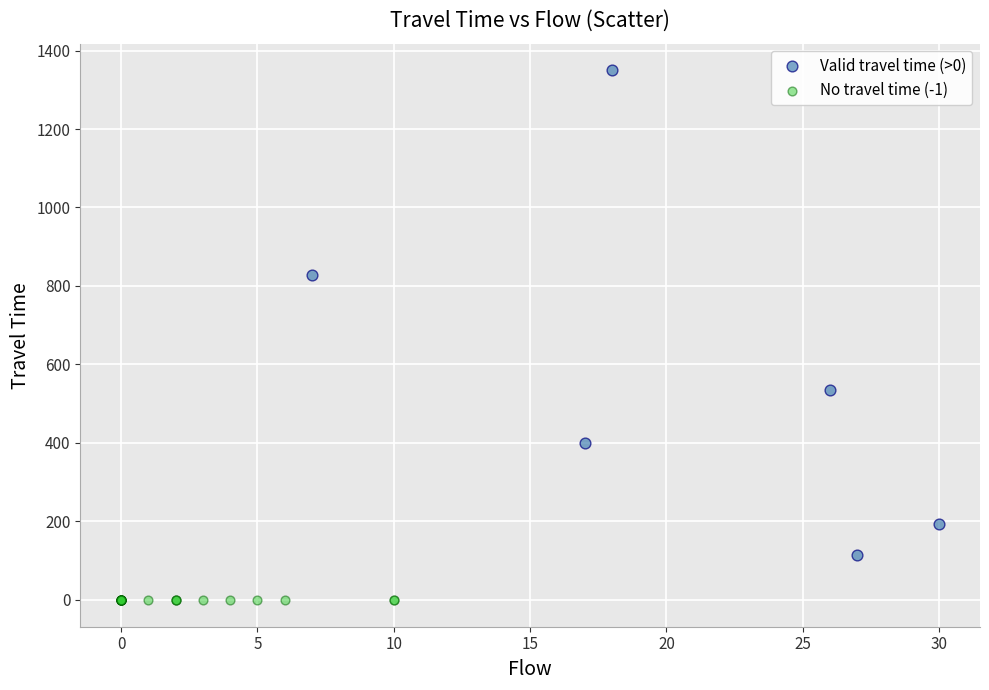

What are all the series names shown in the legend?

Valid travel time (>0), No travel time (-1)